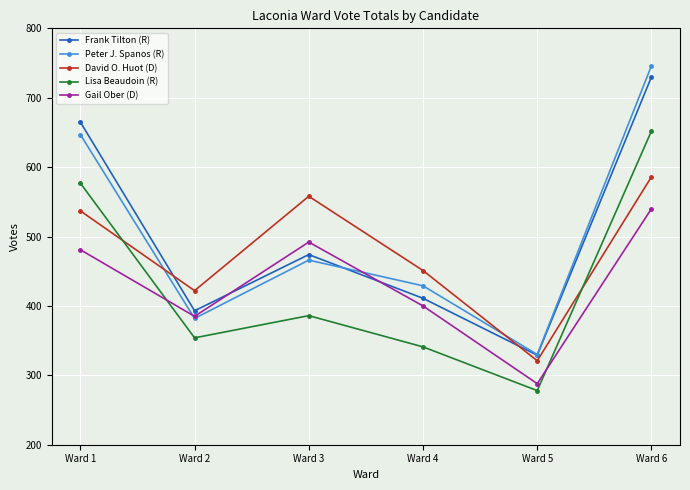

What is the value of the Peter J. Spanos (R) point at the 4th from the left?

429